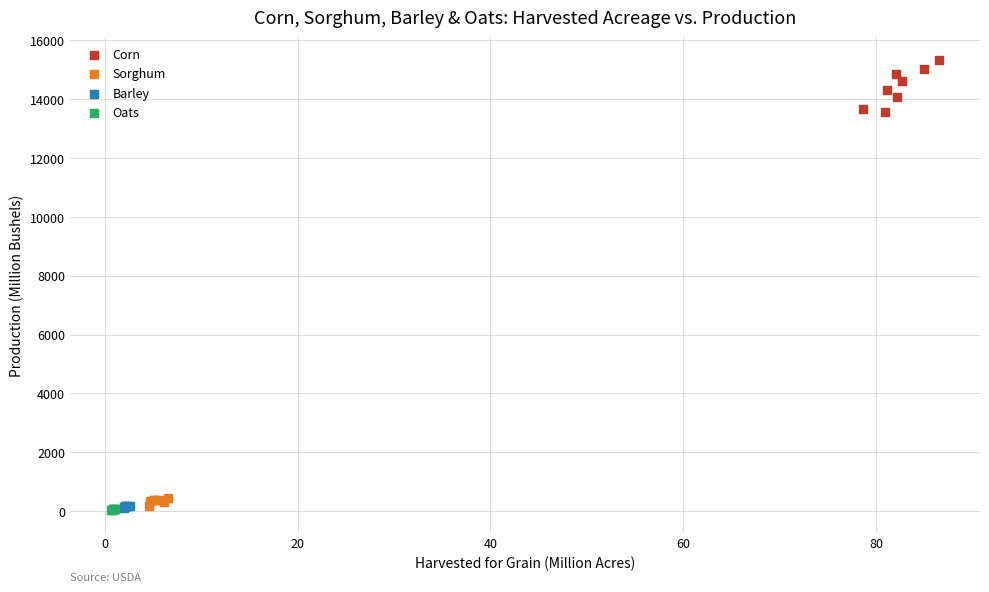

Which series has the widest spread of Y values?

Corn